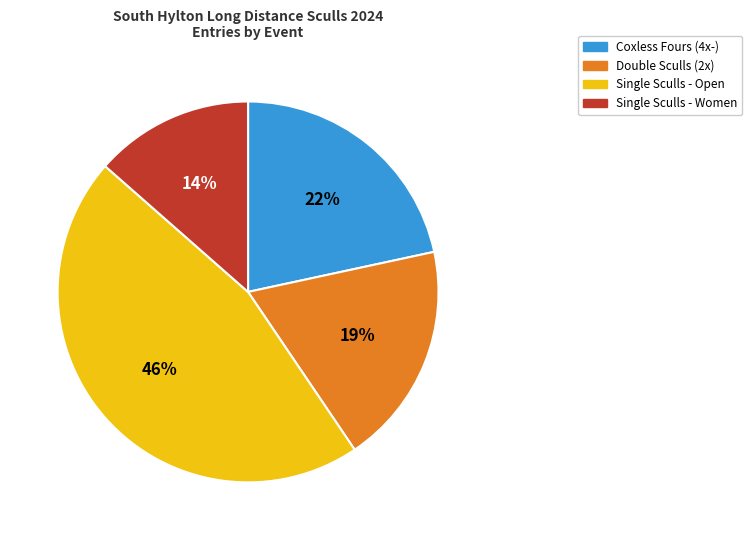

Is there a majority slice in this chart?

No